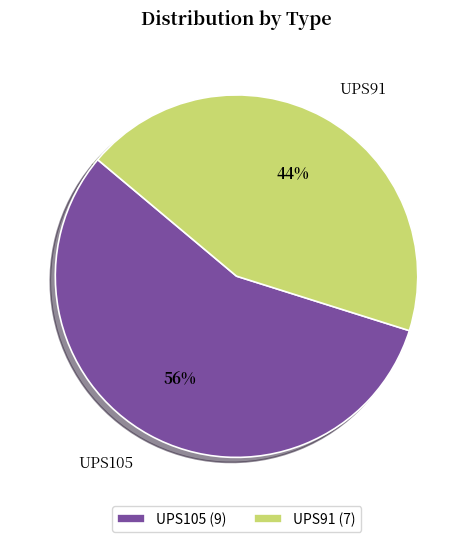

What percentage is the UPS105 slice, to the nearest percent?

56%